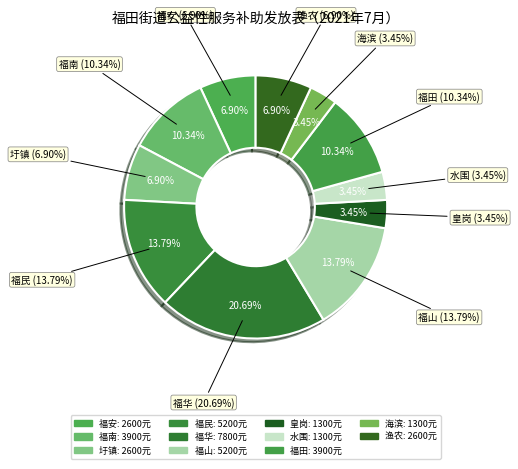

What is the smallest slice in the pie chart?

皇岗